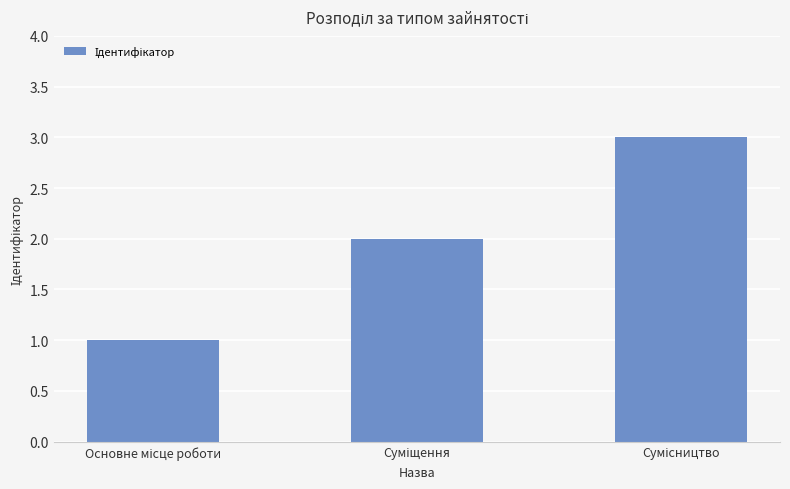

What is the sum of all values?

6